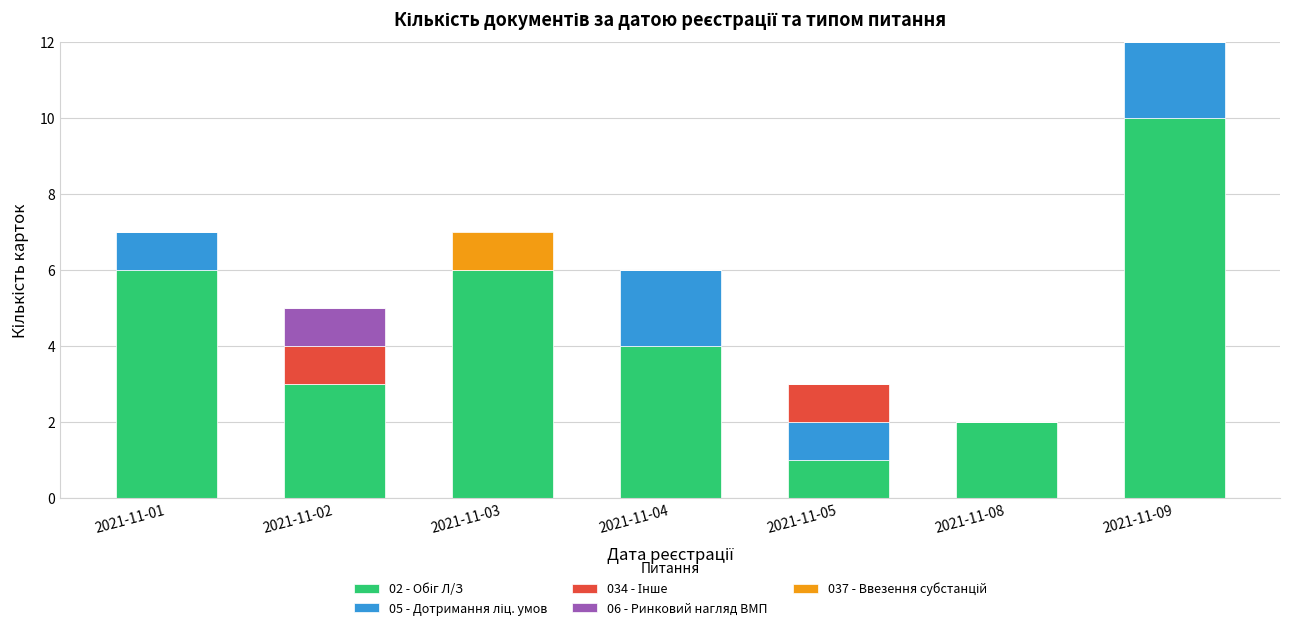

How many series are shown in this chart?

5